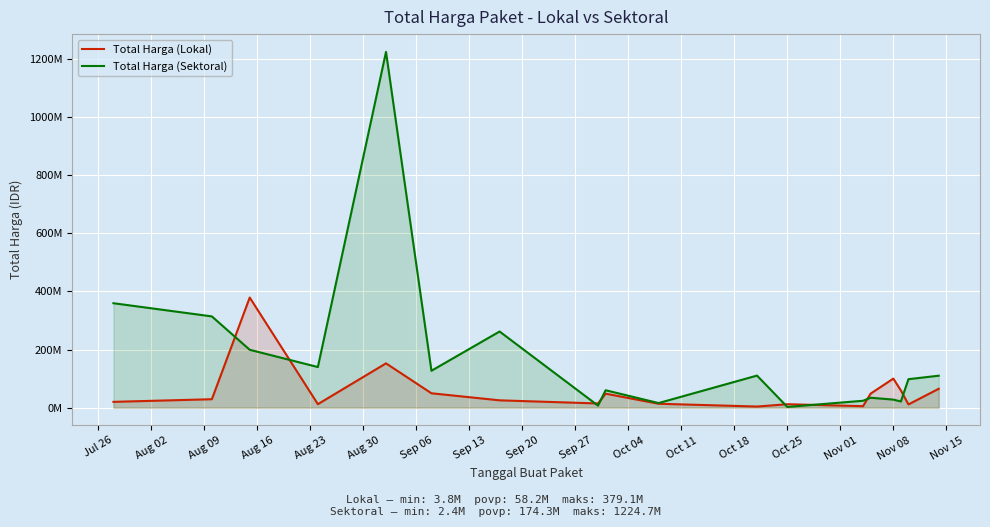

True or false: Total Harga (Sektoral) has more than 2 points higher than both neighbors.

True